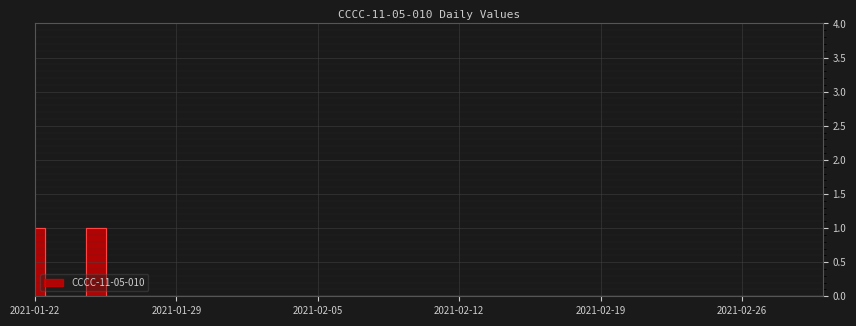

Is this an area chart (filled region under the line)?

No